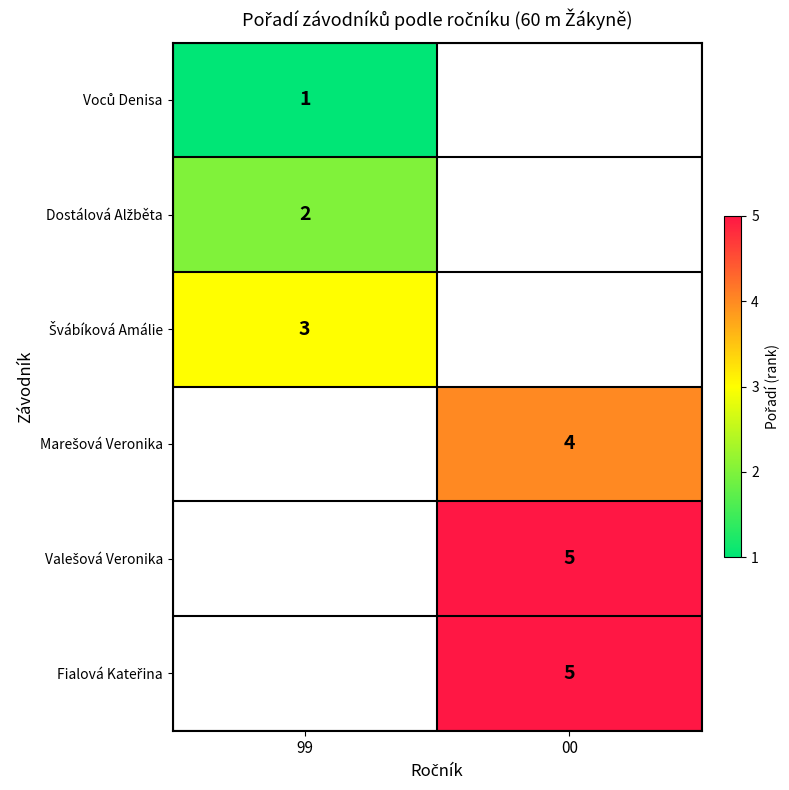

What is the smallest value displayed?

1.0